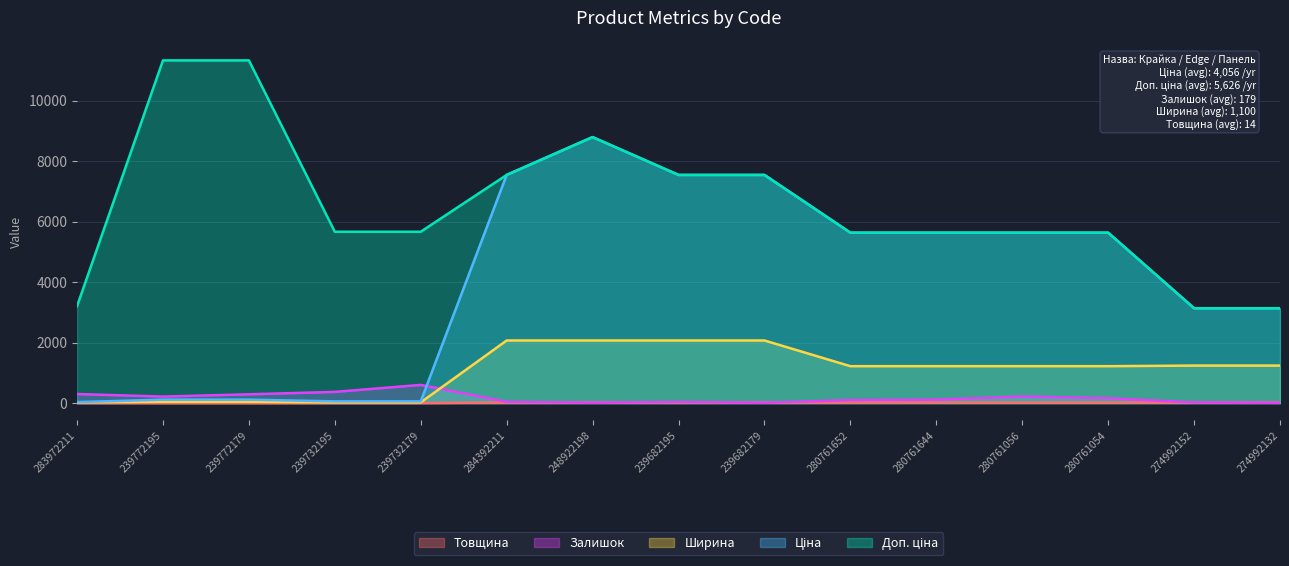

Does the chart display data point markers on the line(s)?

No